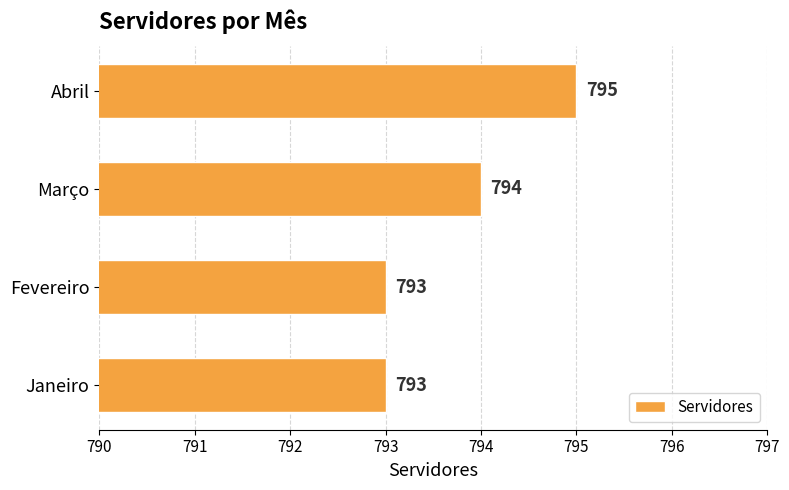

Is it true that the value at Janeiro is 793?

True